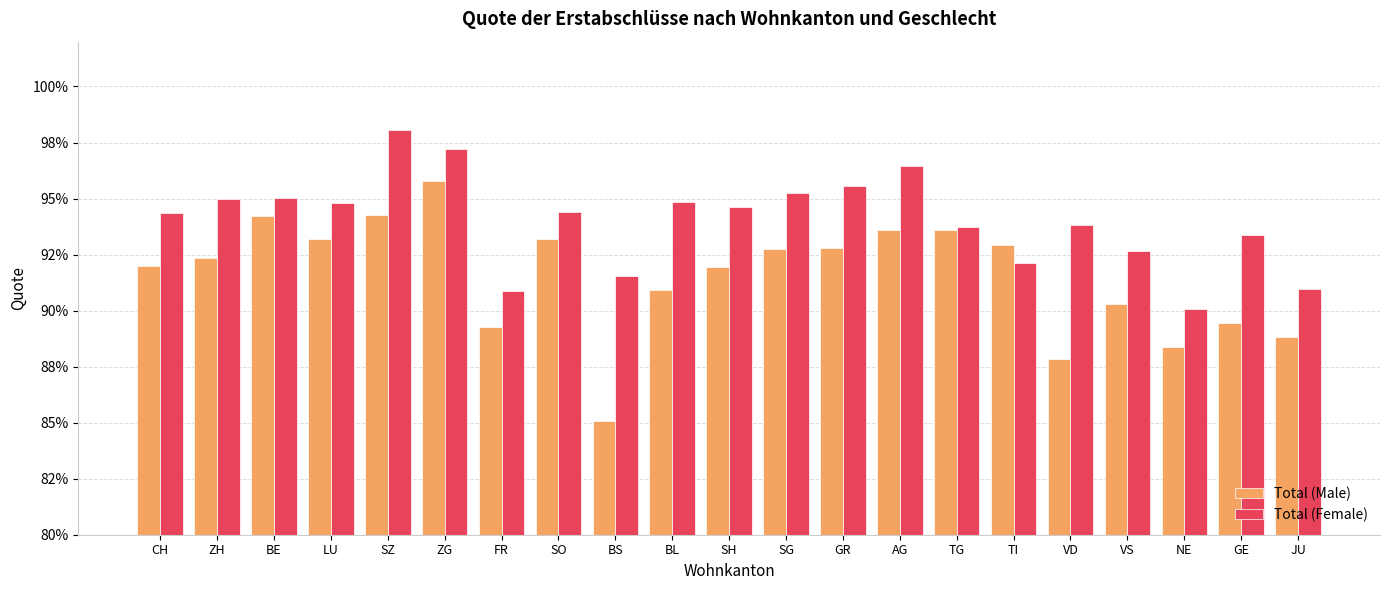

Rank the series by their maximum value, from highest to lowest.

Total (Female), Total (Male)